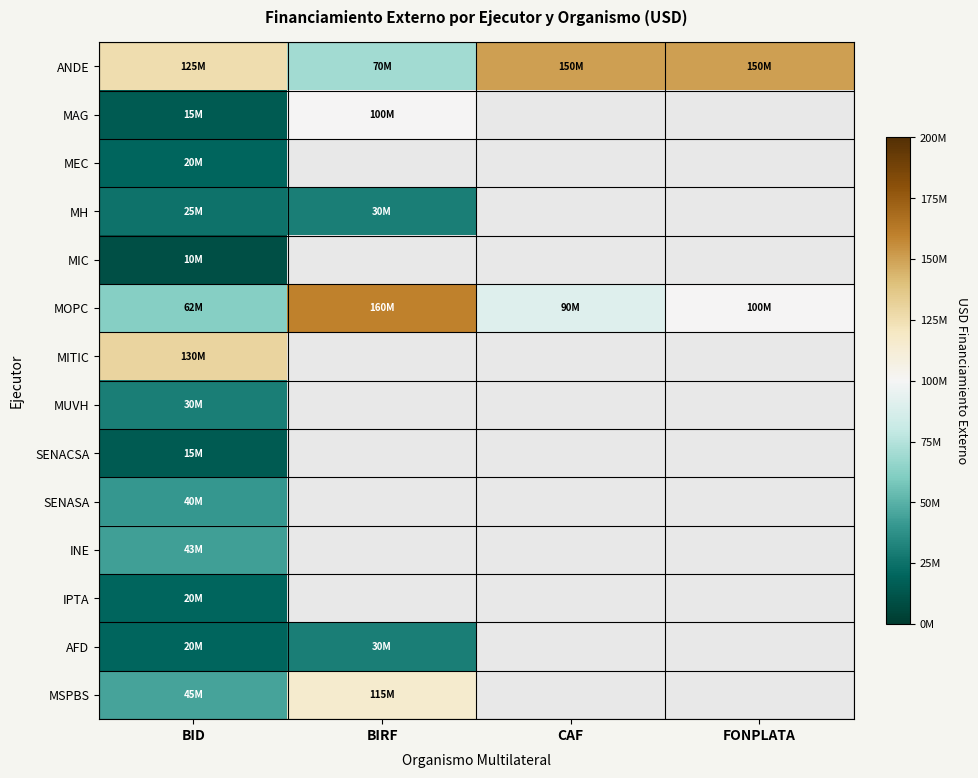

Is the value of SENASA at FONPLATA greater than the value of MITIC at BIRF?

No